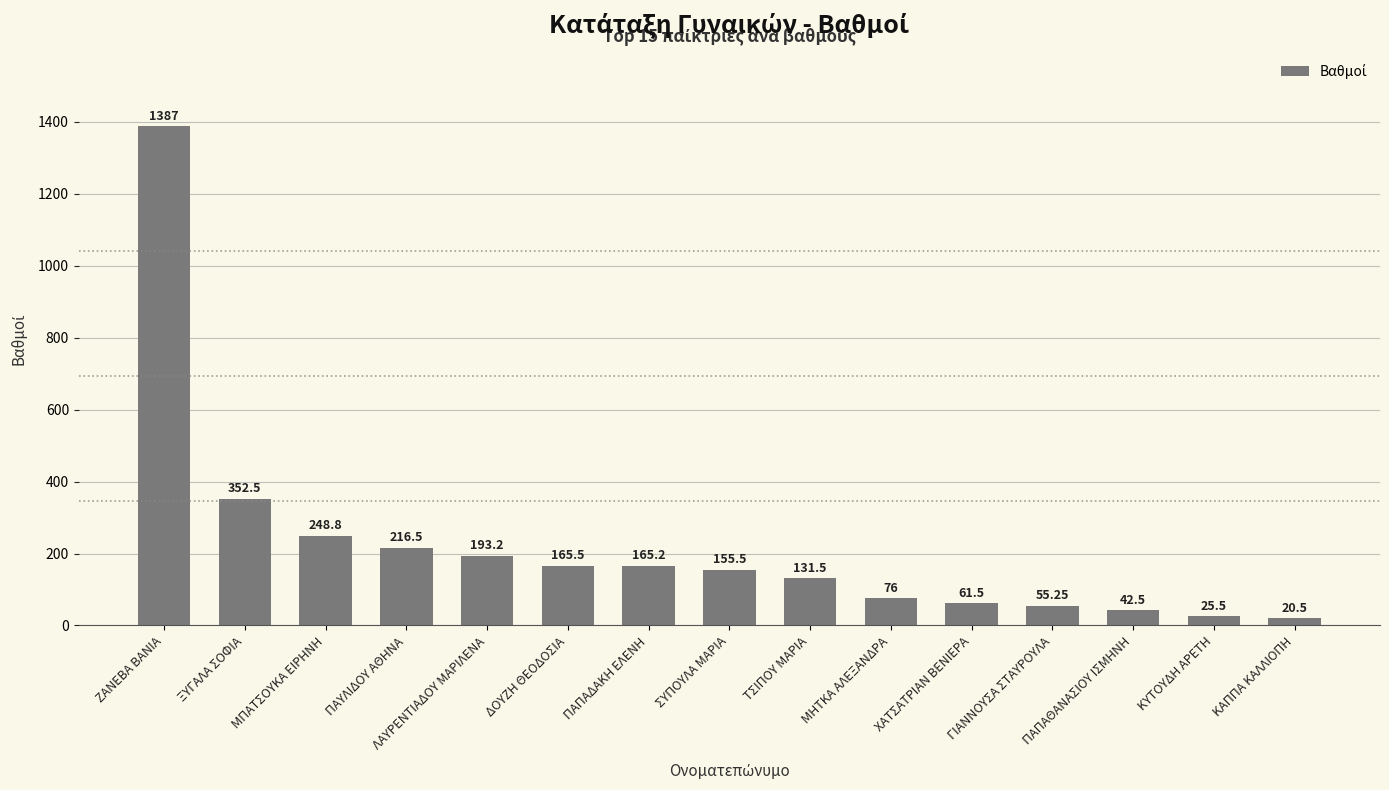

What position from the left is ΓΙΑΝΝΟΥΣΑ ΣΤΑΥΡΟΥΛΑ?

12